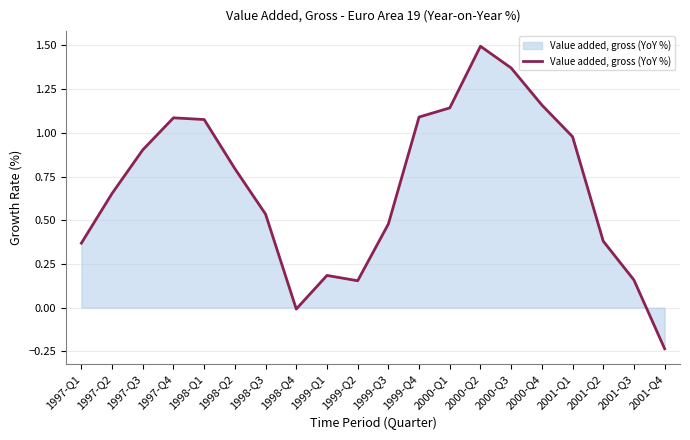

Which has a higher value, 2001-Q1 or 1999-Q3?

2001-Q1